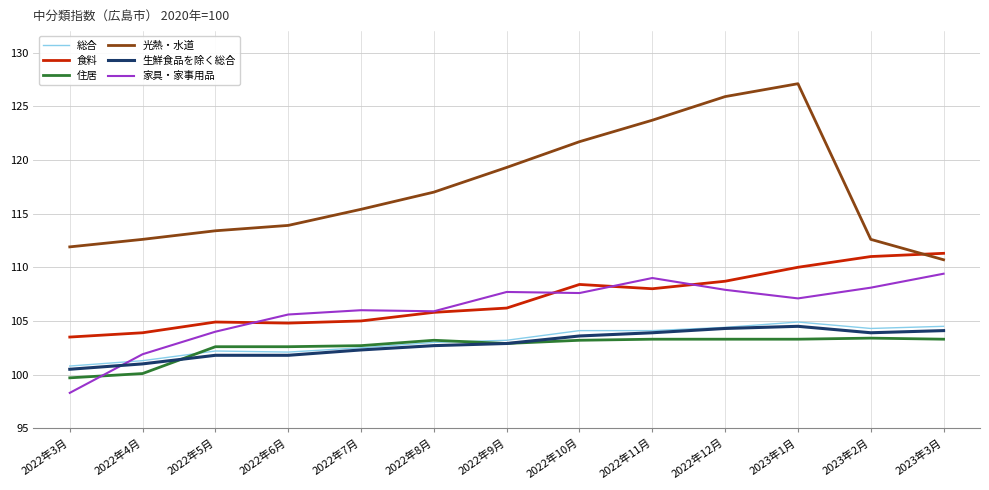

How many lines are shown in the chart?

6